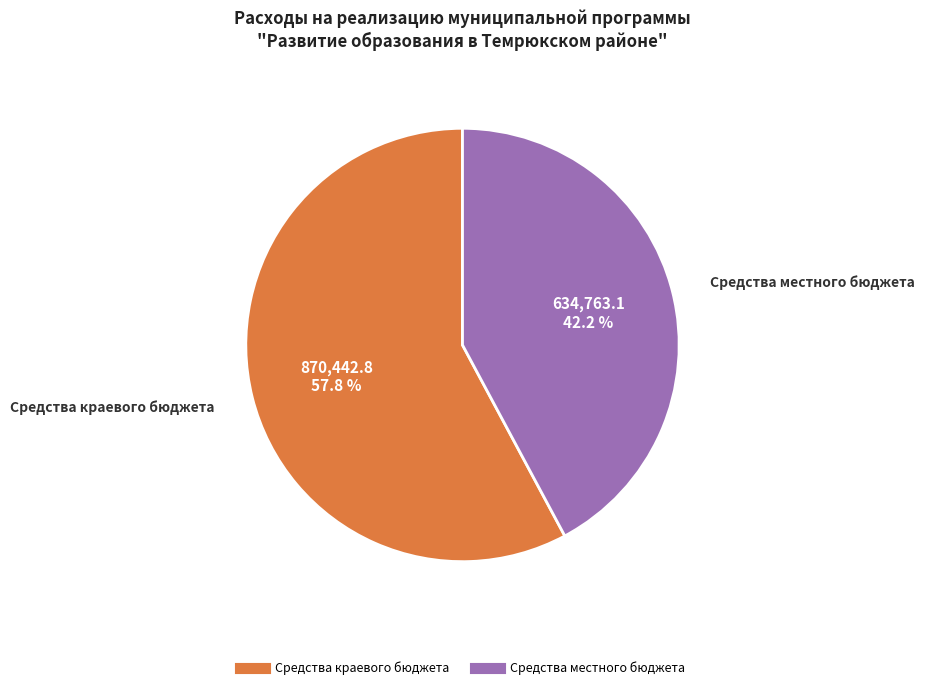

Is there any slice that represents more than half of the pie?

Yes